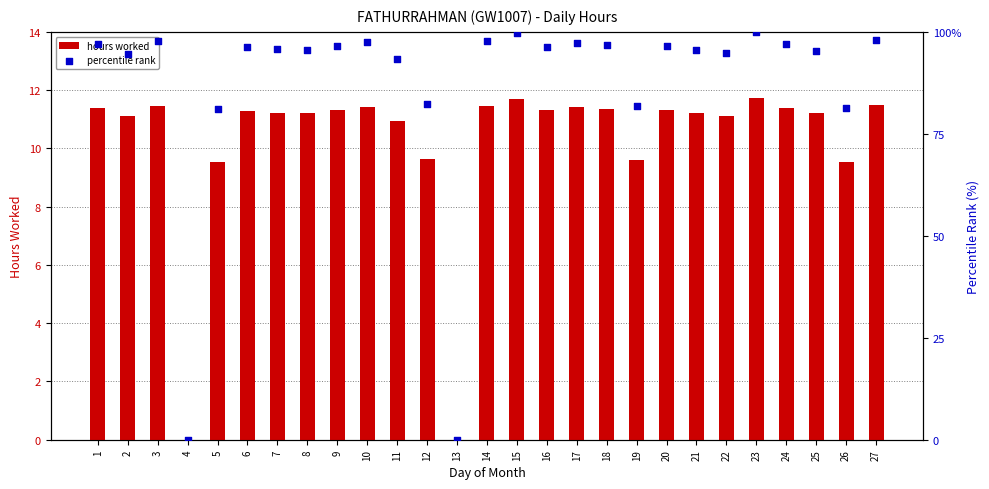

Is the value of percentile rank at 2 greater than the value of hours worked at 26?

Yes